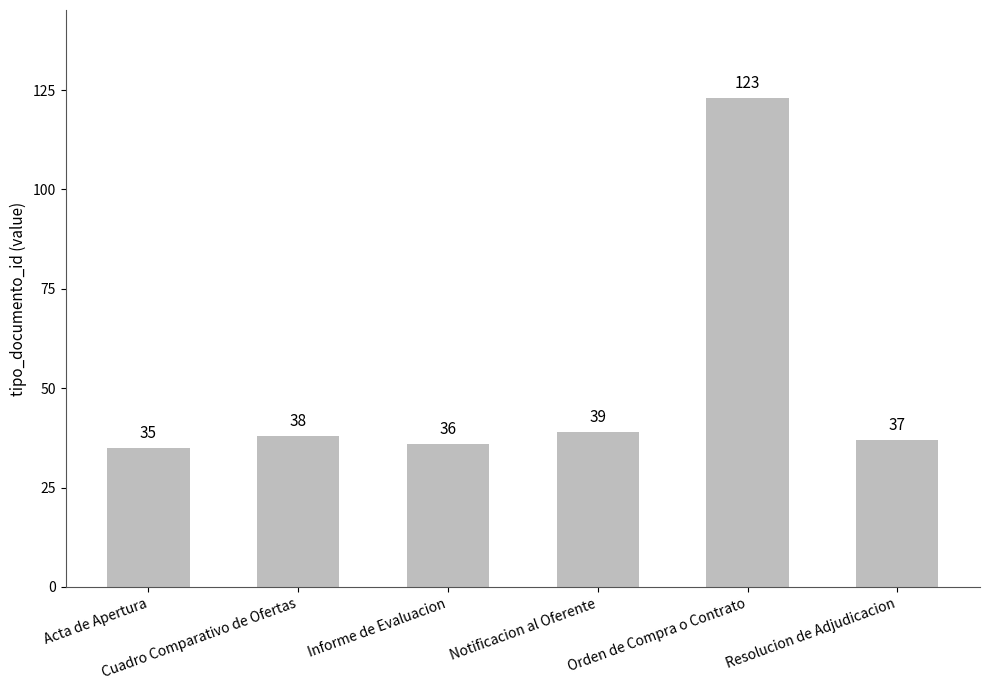

Reading left to right, what are all the values shown in this chart?

Acta de Apertura=35	Cuadro Comparativo de Ofertas=38	Informe de Evaluacion=36	Notificacion al Oferente=39	Orden de Compra o Contrato=123	Resolucion de Adjudicacion=37